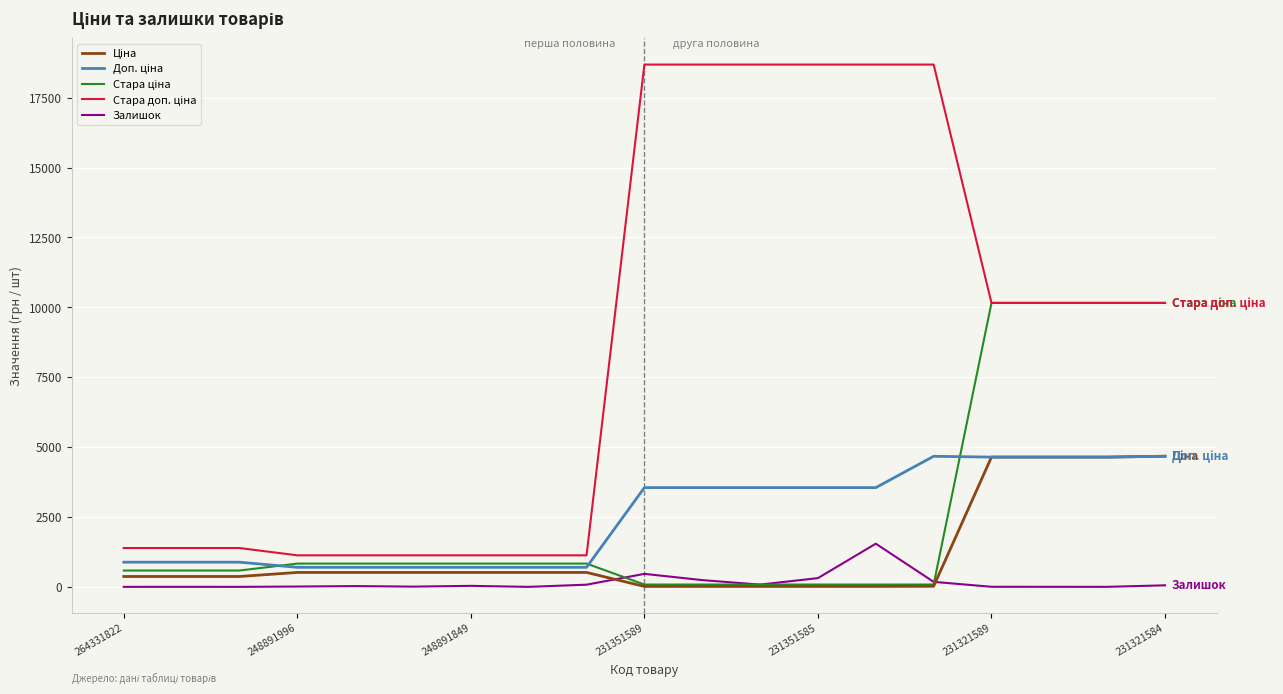

Which category has the lowest value across all series?

264331822